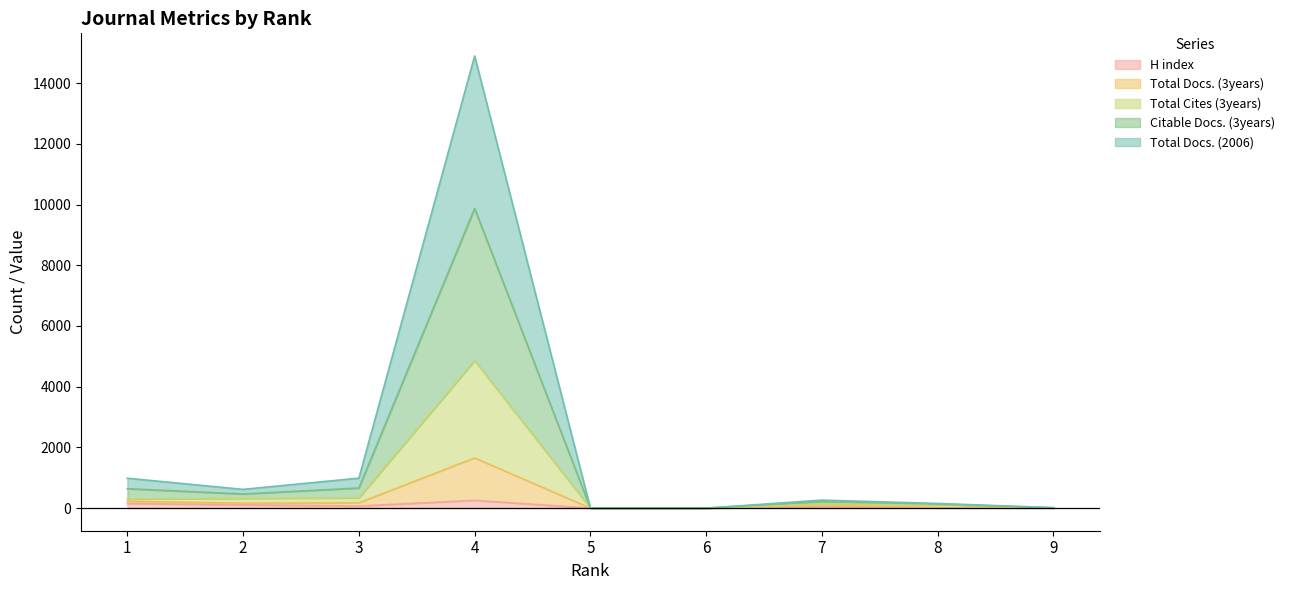

List the labels in order of Total Docs. (3years) value, smallest first.

5, 6, 9, 8, 7, 2, 1, 3, 4